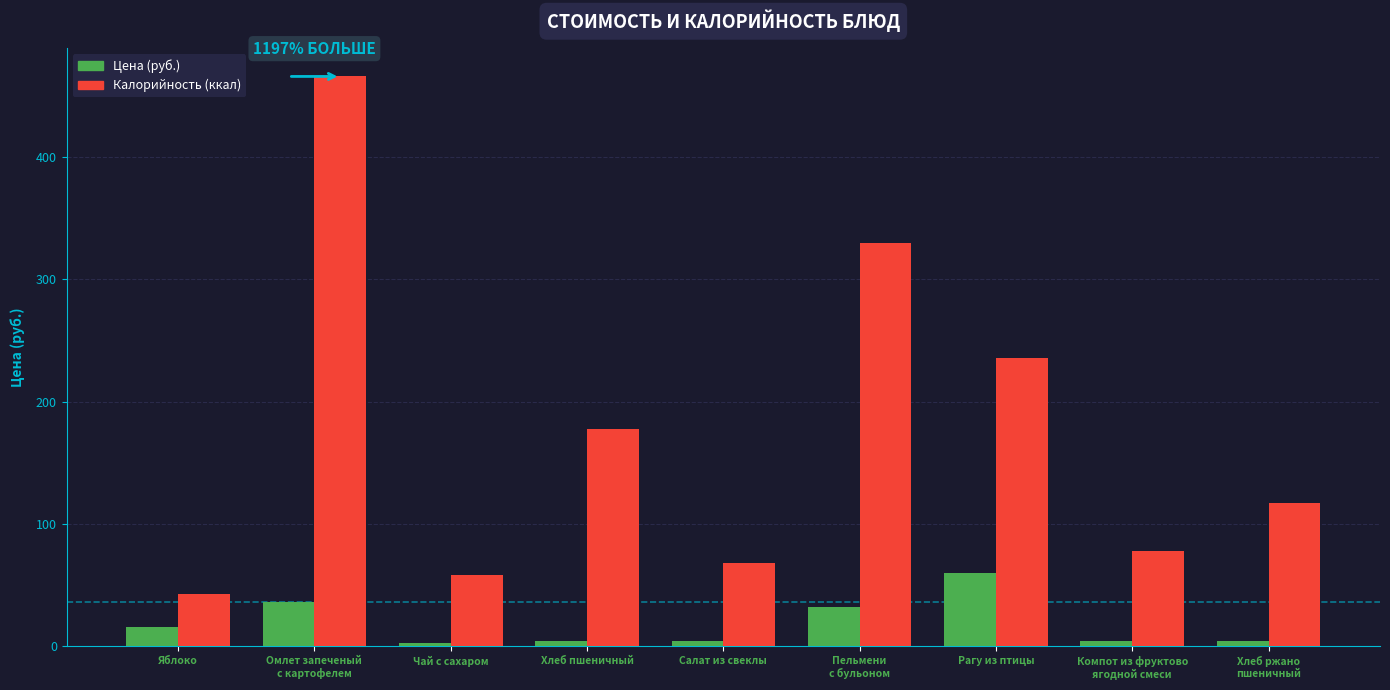

What is the greatest value displayed?

466.0